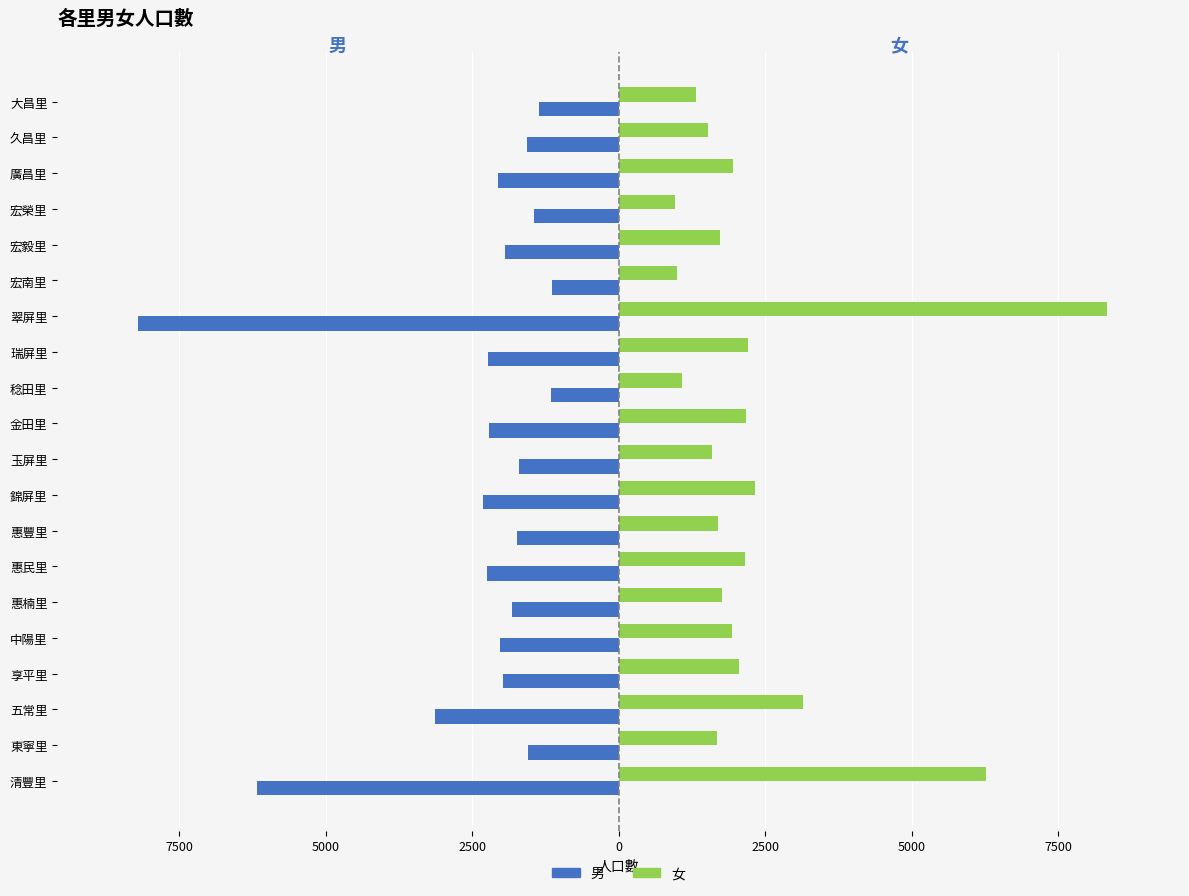

What are all the series names shown in the legend?

男, 女